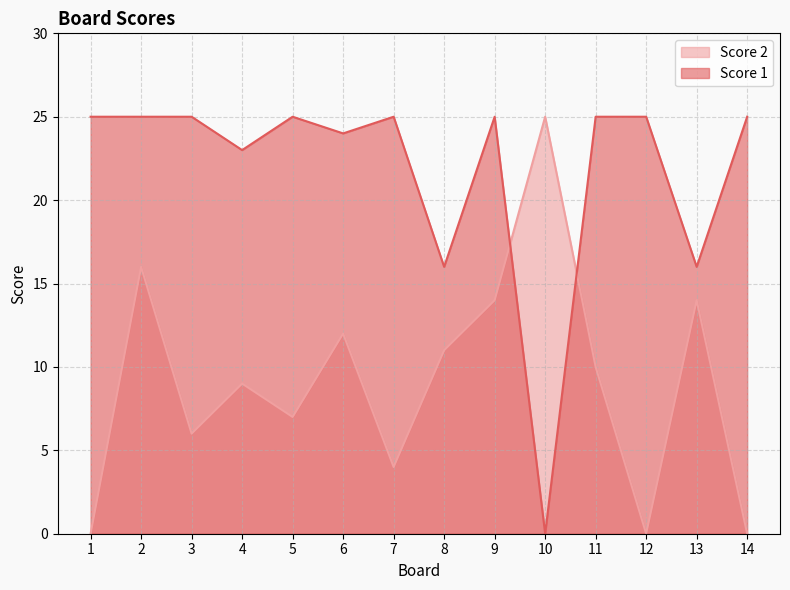

After their last crossing, which series has the higher values: Score 1 or Score 2?

Score 1